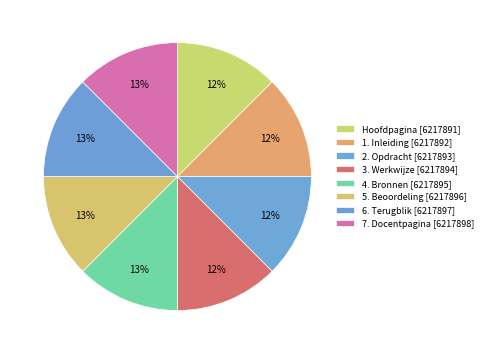

How many slices are in this pie chart?

8